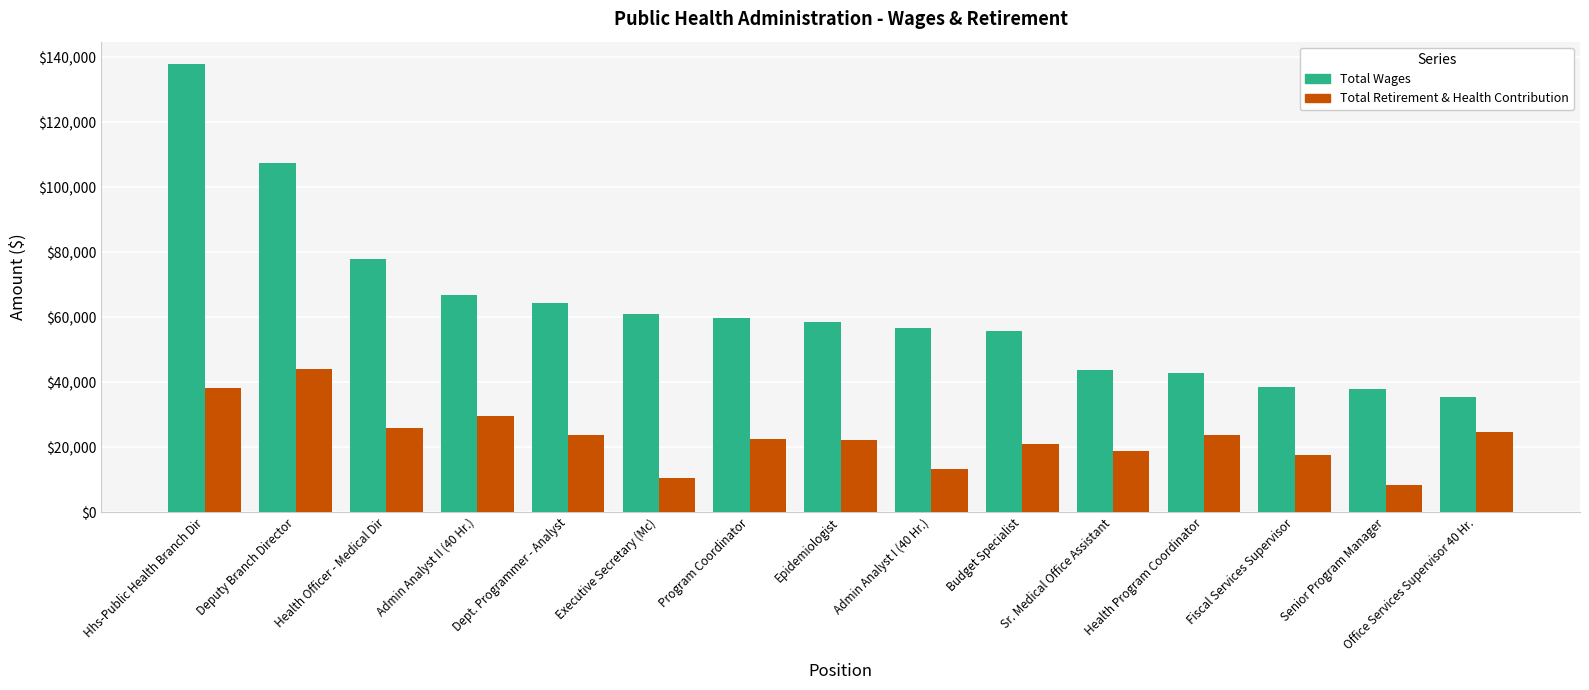

Where is Total Wages nearest to the value 86688?

Health Officer - Medical Dir